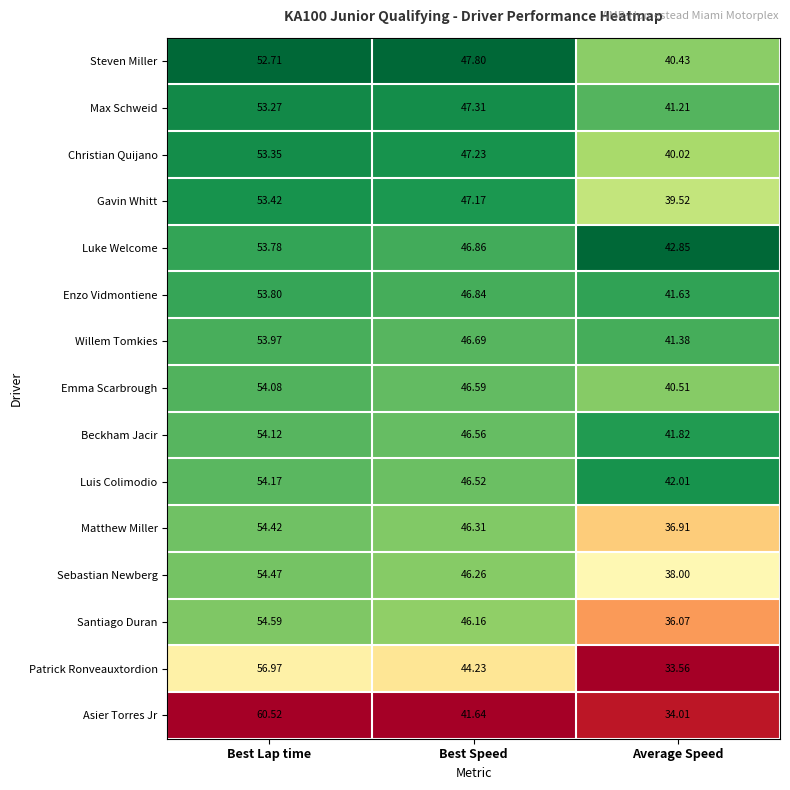

What is the spread (max minus min) of values at Average Speed?

9.3